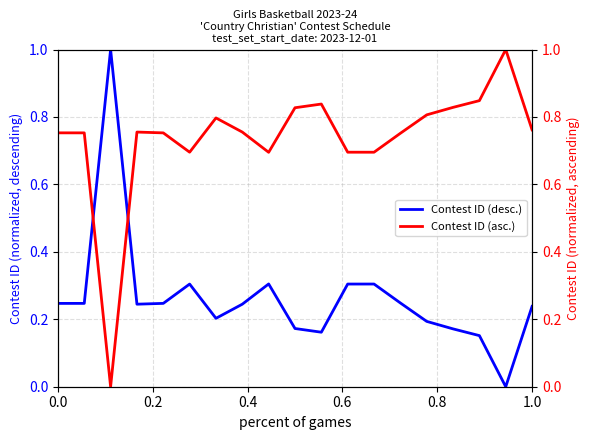

What value does the Contest ID (desc.) series have at 0.0?

0.2